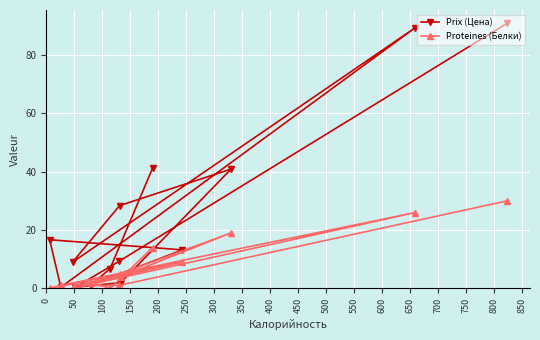

What is the greatest value displayed?

90.9